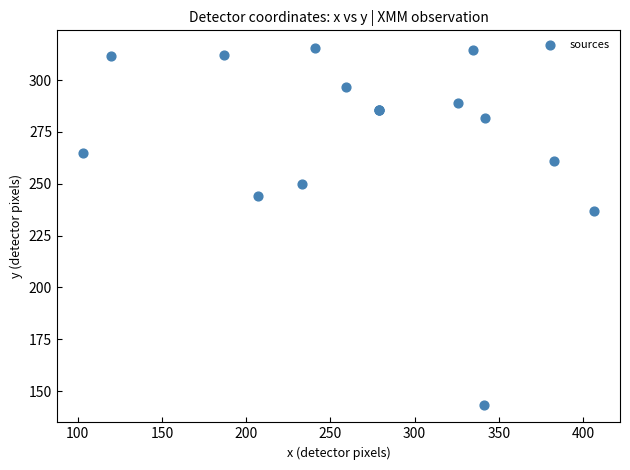

What Y value in the scatter plot is closest to 229?

237.1